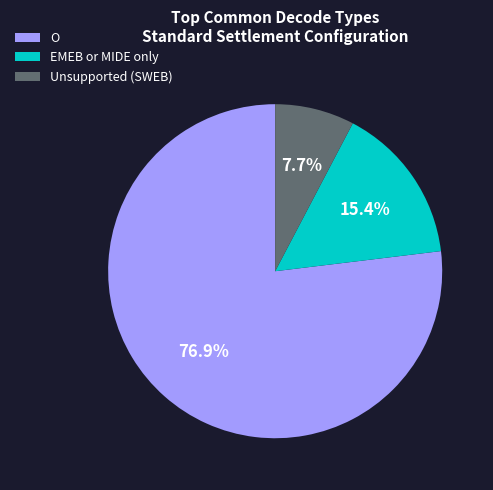

To the nearest percent, what is the combined percentage of Unsupported (SWEB) and EMEB or MIDE only?

23%